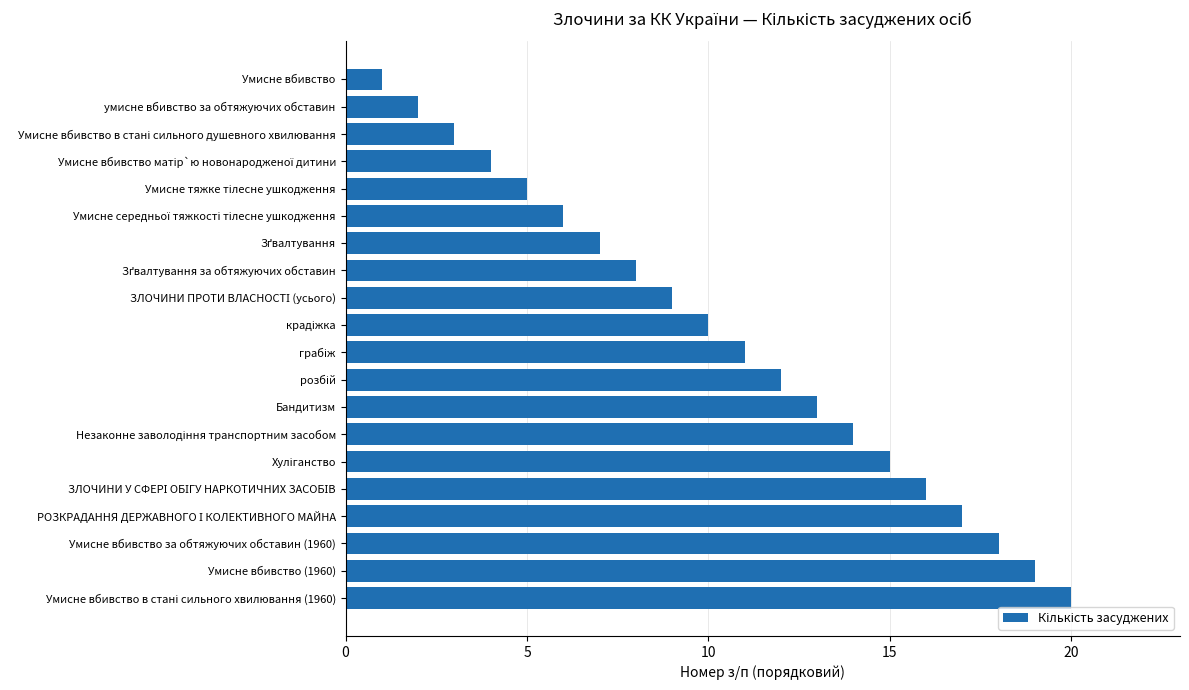

Is it true that the value at Умисне вбивство (1960) is 29?

False